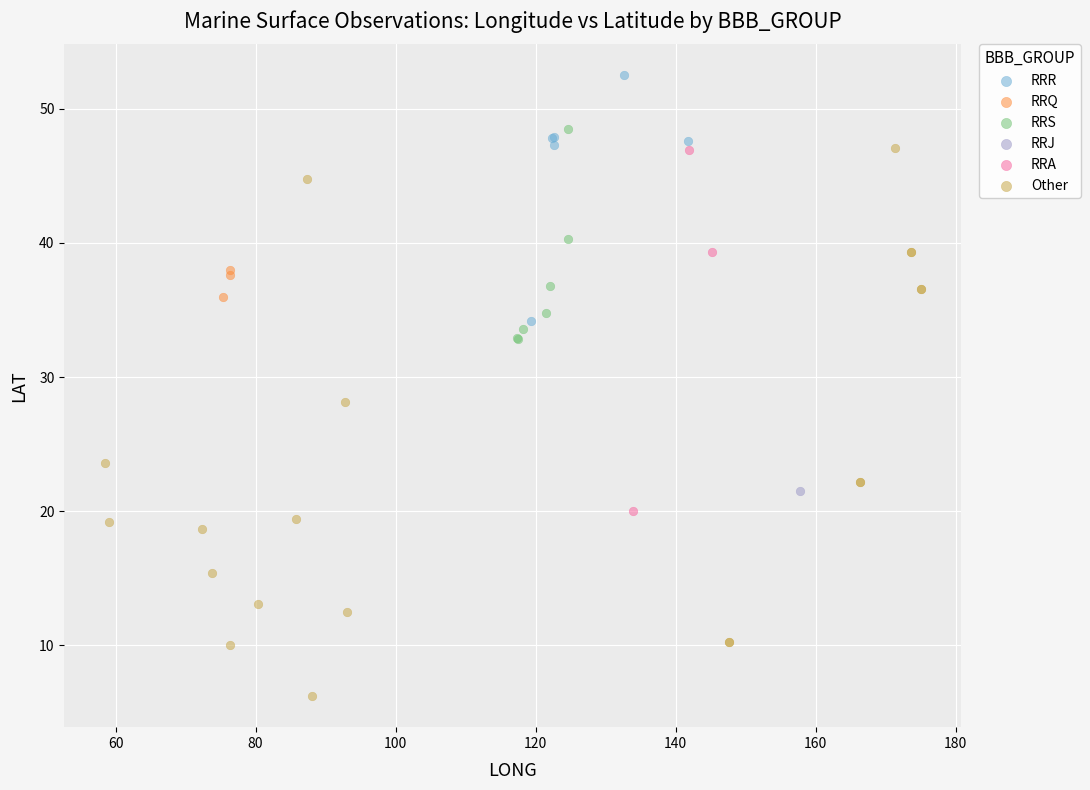

What are all the series names shown in the legend?

RRR, RRQ, RRS, RRJ, RRA, Other